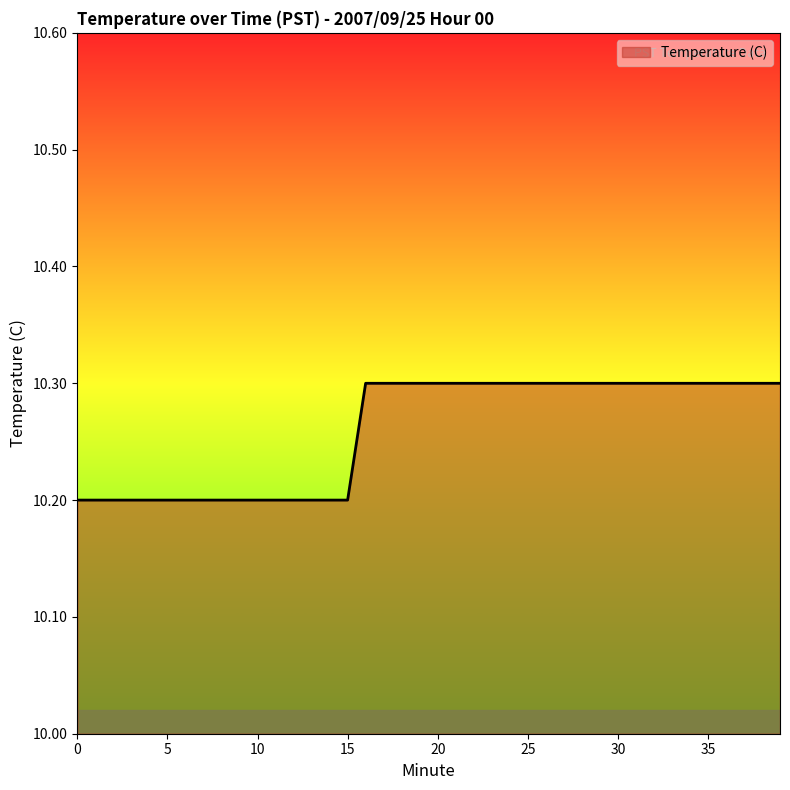

What is the smallest value displayed?

10.2